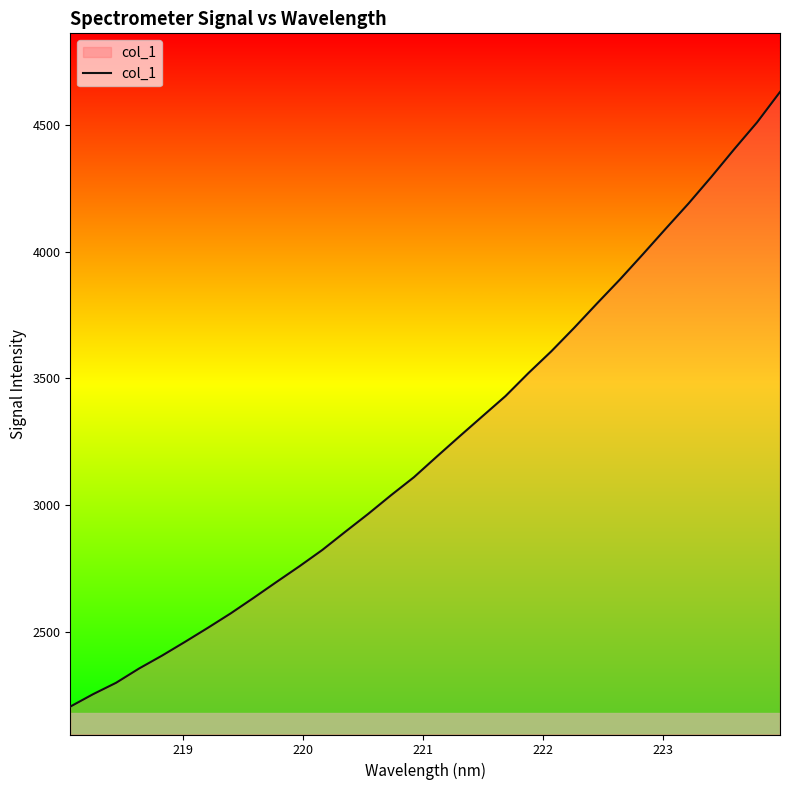

What is the difference between the maximum and minimum values?

2427.3